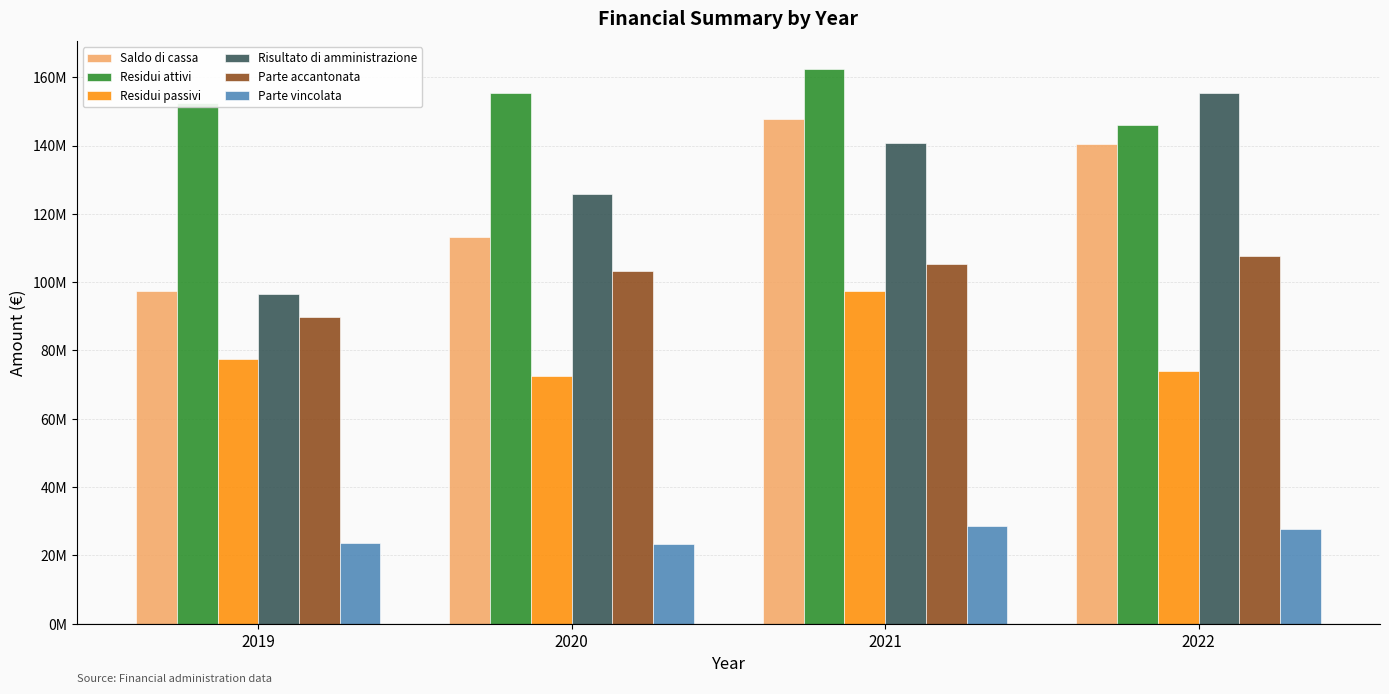

Reading right to left, transcribe all the data shown in this chart.

Saldo di cassa: 140464499.8	147691457.9	113291654.0	97518928.8
Residui attivi: 146072861.0	162381190.2	155292741.2	152476519.7
Residui passivi: 74047139.5	97493925.0	72603225.9	77624079.0
Risultato di amministrazione: 155371675.0	140602982.0	125717621.7	96557486.8
Parte accantonata: 107697101.7	105378777.3	103135657.1	89744547.8
Parte vincolata: 27745516.7	28665900.8	23444278.1	23623209.2